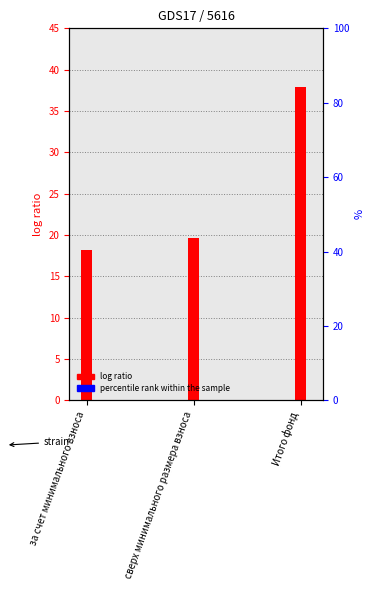

What is the greatest value displayed?

37.9